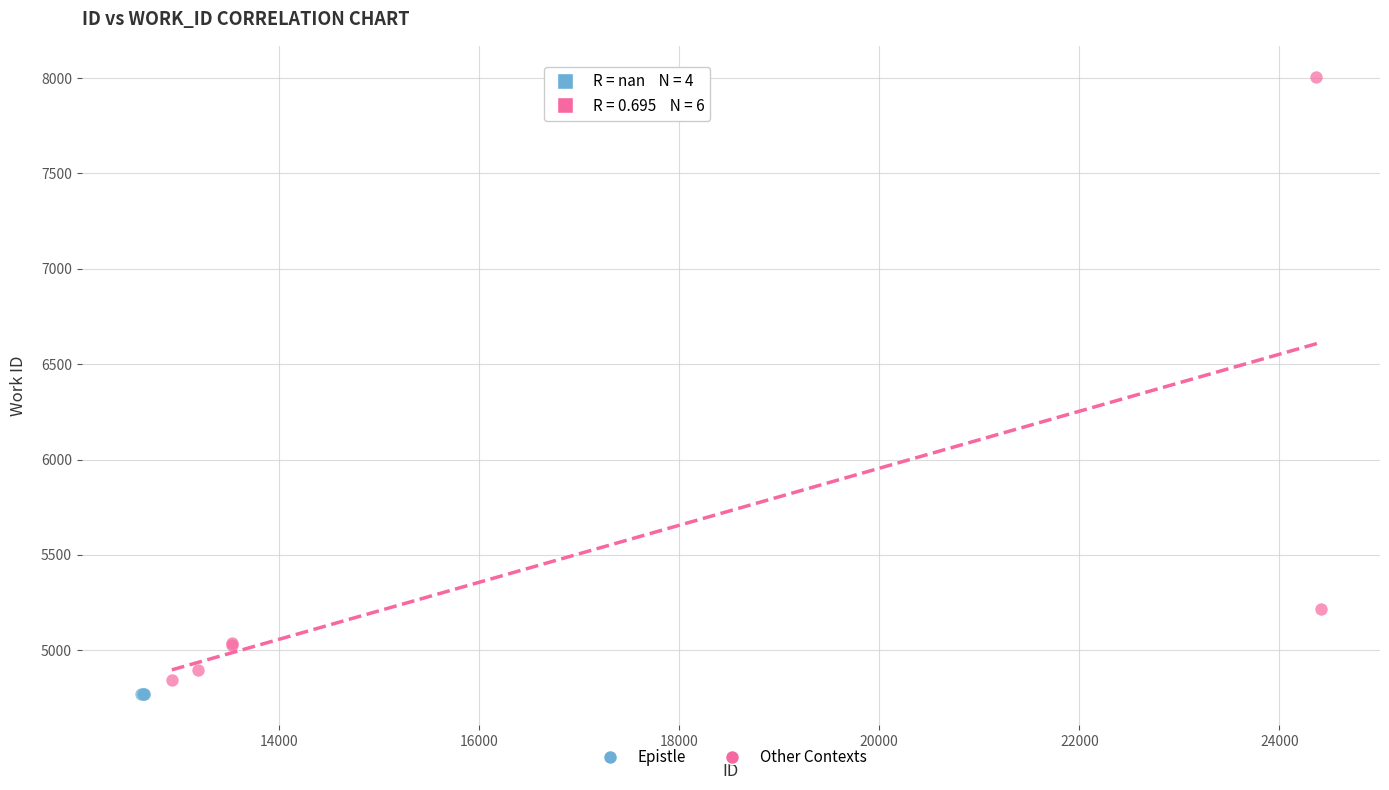

Which series reaches the maximum Y coordinate?

Other Contexts